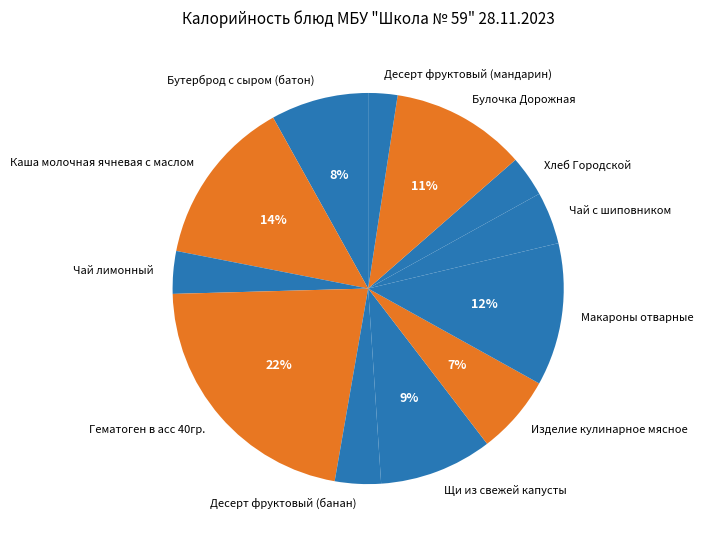

How many slices are in this pie chart?

12